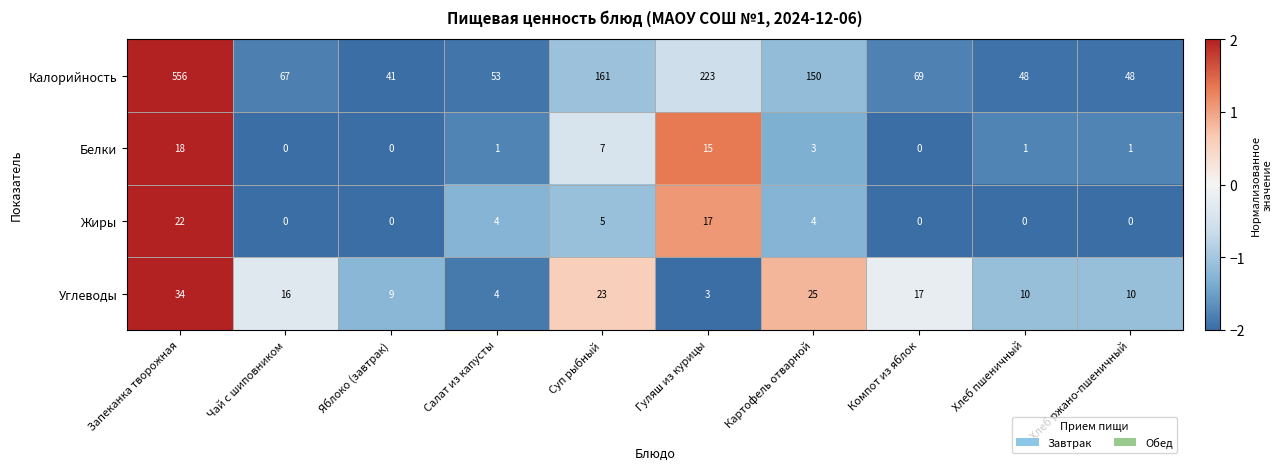

What is the difference between the highest and lowest values at Хлеб ржано-пшеничный?

48